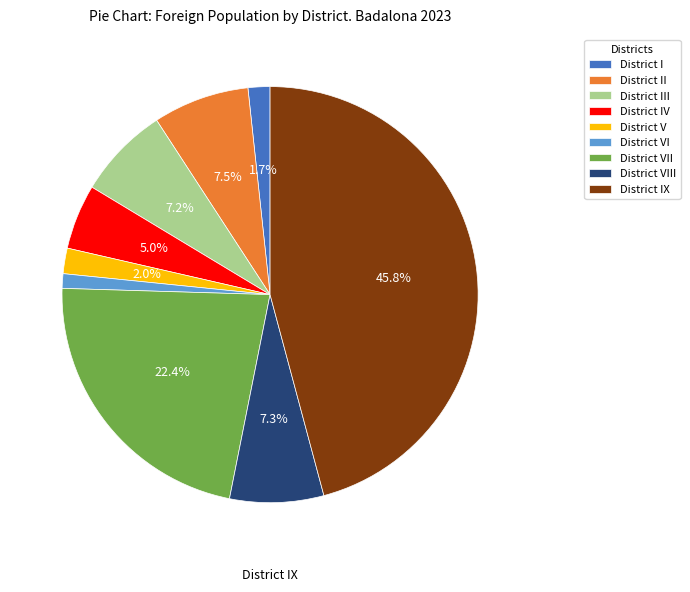

Approximately how many times larger is the value at District IX compared to District I?

26.9